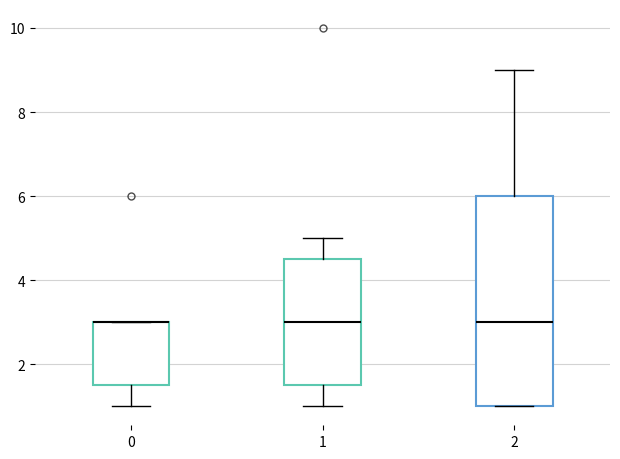

Reading left to right, read every box against the y-axis: the position of its median line, the range the box covers, and the ends of its whiskers. The values are not printed on the chart, so give them approximately, as read against the axis.

0: median 3.0 (drawn on the box's upper edge), box 1.6 to 3.0, whiskers 1.0 to 3.0
1: median 3.0, box 1.6 to 4.6, whiskers 1.0 to 5.0
2: median 3.0, box 1.0 to 6.0, whiskers 1.0 to 9.0